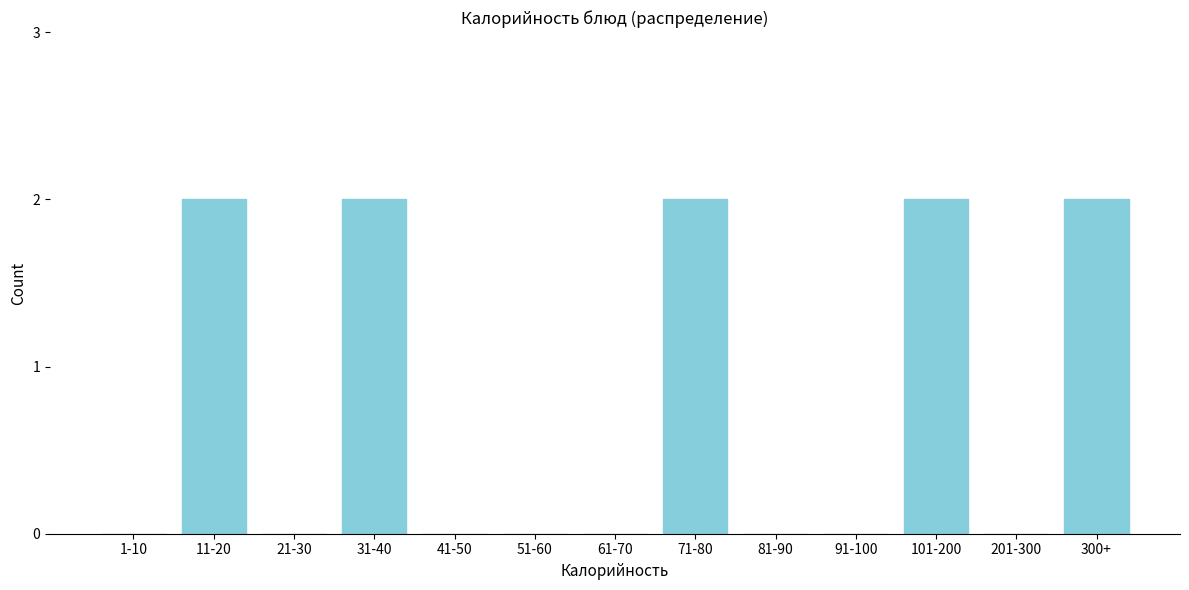

Reading right to left, extract all data points from this chart.

300+=2	201-300=0	101-200=2	91-100=0	81-90=0	71-80=2	61-70=0	51-60=0	41-50=0	31-40=2	21-30=0	11-20=2	1-10=0